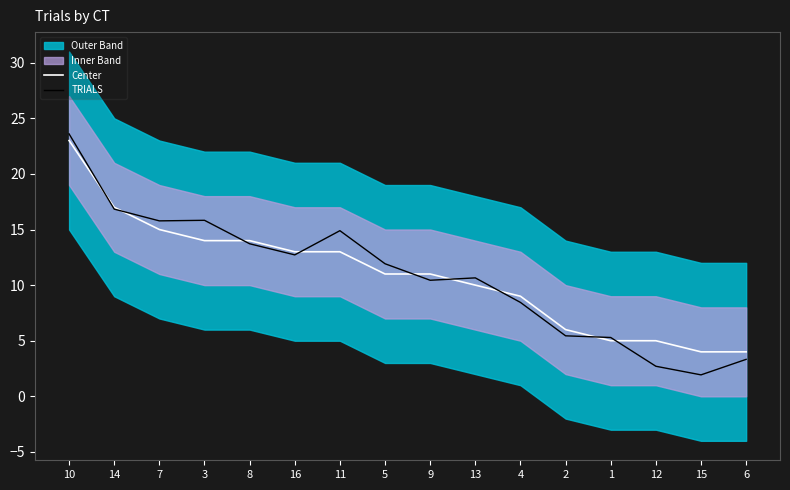

What is the approximate value of TRIALS at 9?

10.4